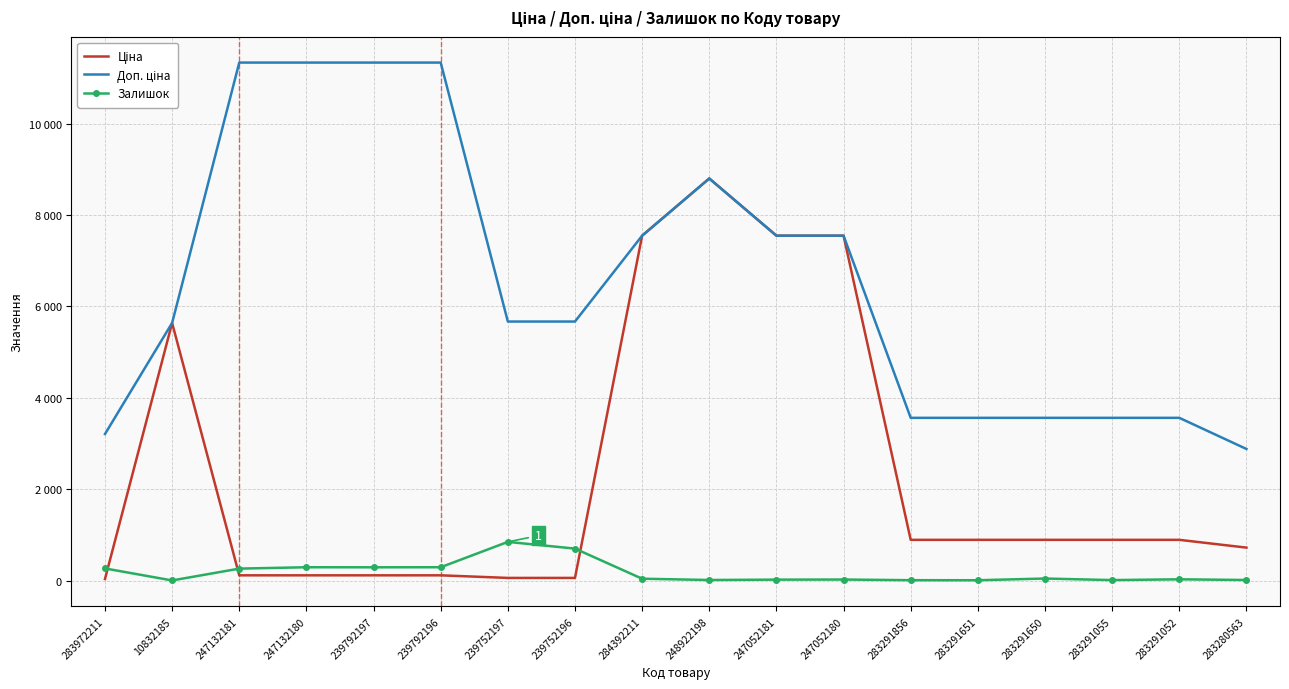

Rank the series at 10832185 from lowest to highest value.

Залишок, Ціна, Доп. ціна